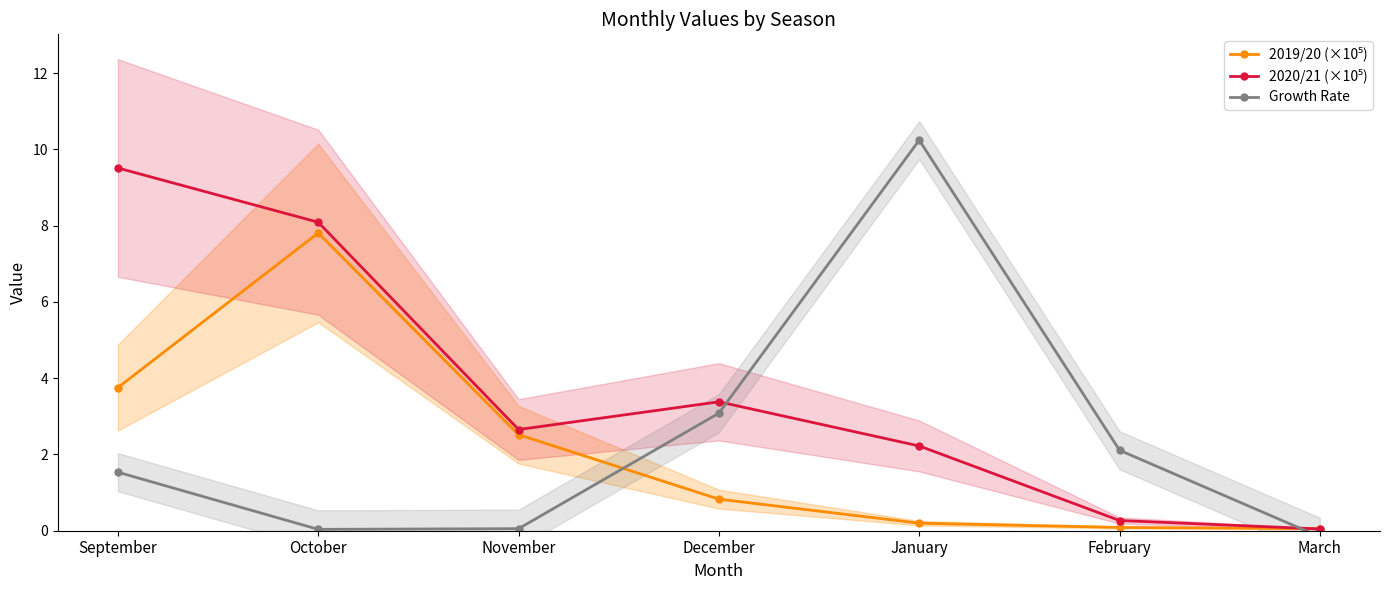

How many data points in Growth Rate are less than 1?

3